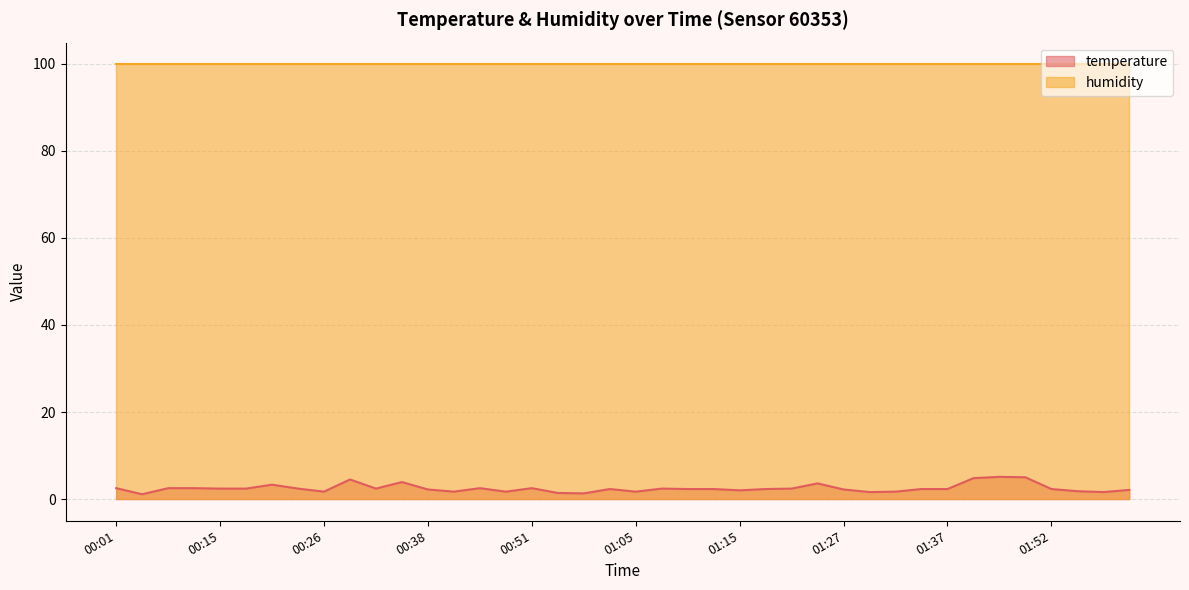

What is the difference between the values at 00:06 and 01:32?

0.8